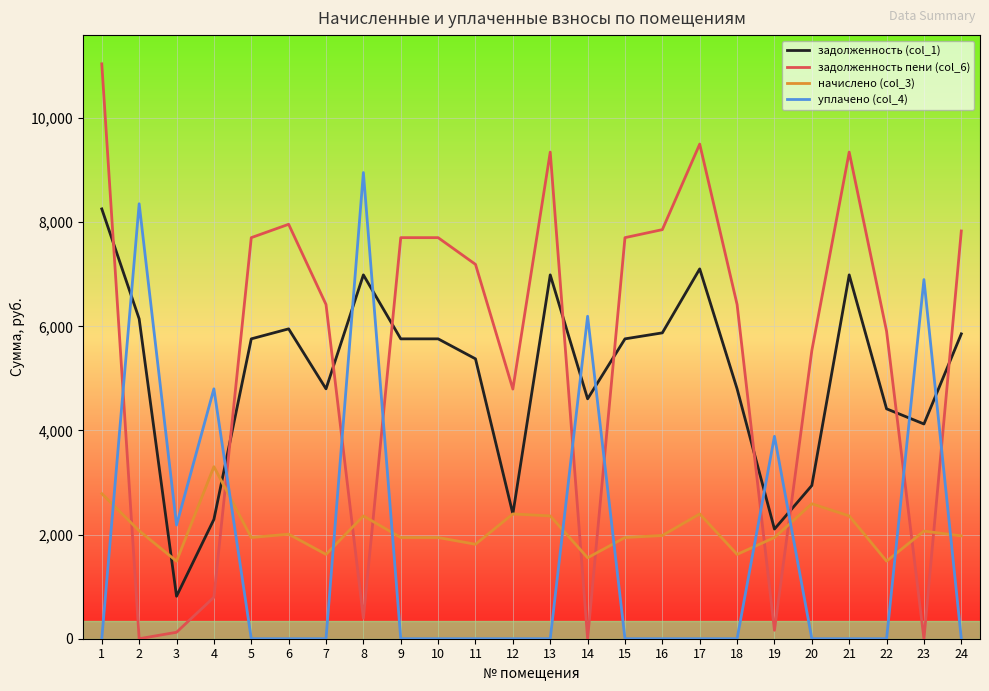

Between 2 and 7, which series saw the biggest shift?

уплачено (col_4)